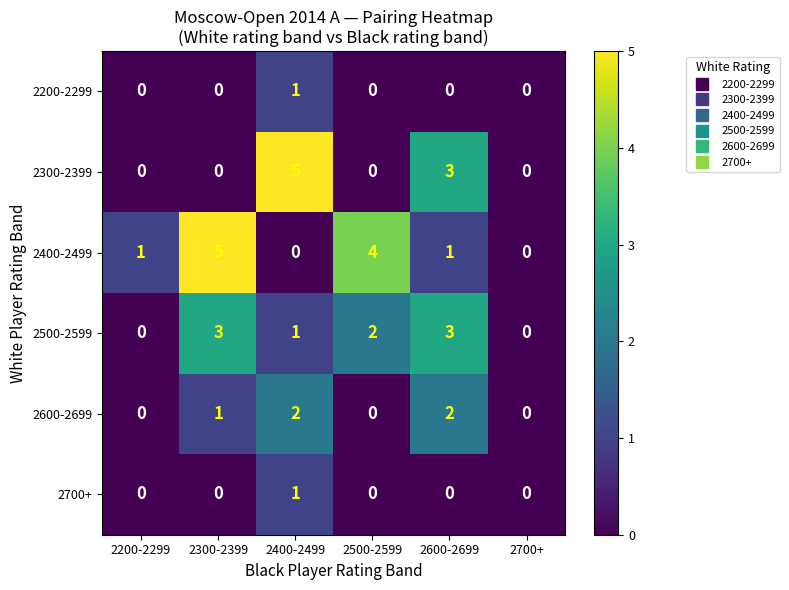

How many categories are shown in the chart?

6